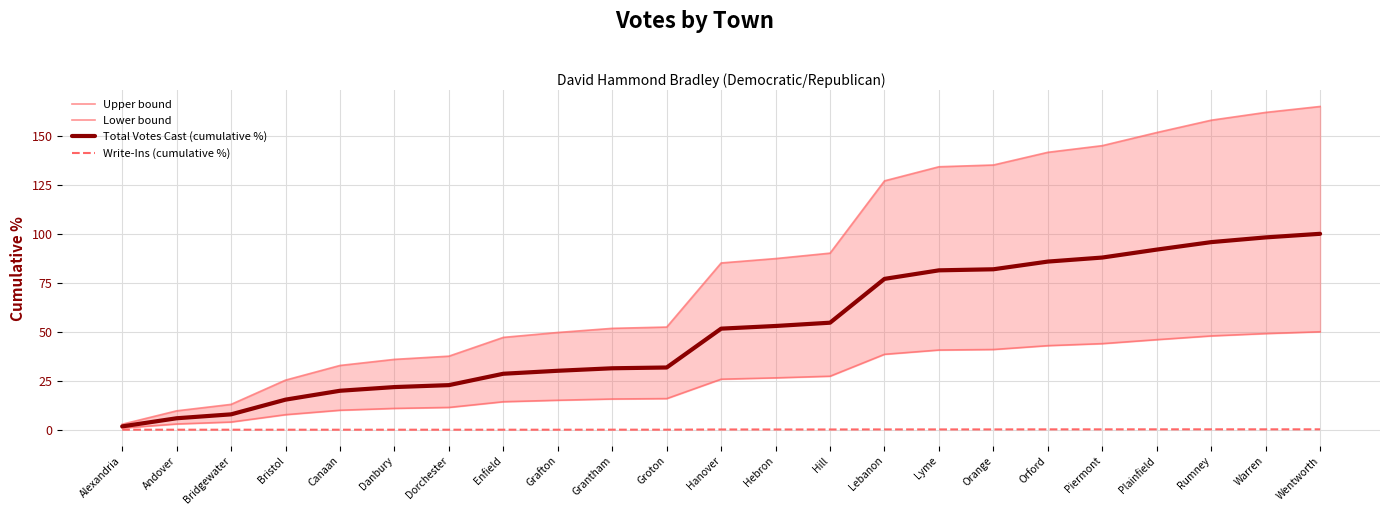

What value does the Upper bound series have at Orford?

141.6